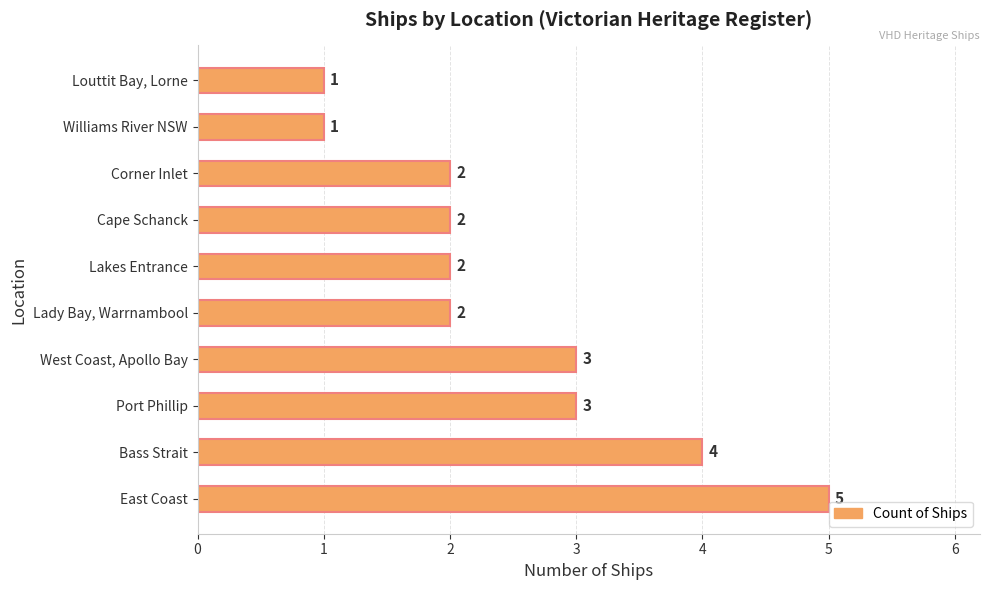

What is the ratio of the value at Lady Bay, Warrnambool to the value at West Coast, Apollo Bay?

0.7